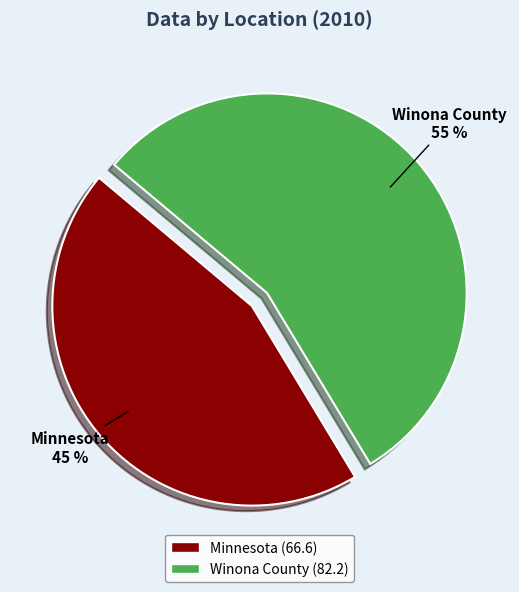

True or false: Winona County accounts for 49% of the total.

False